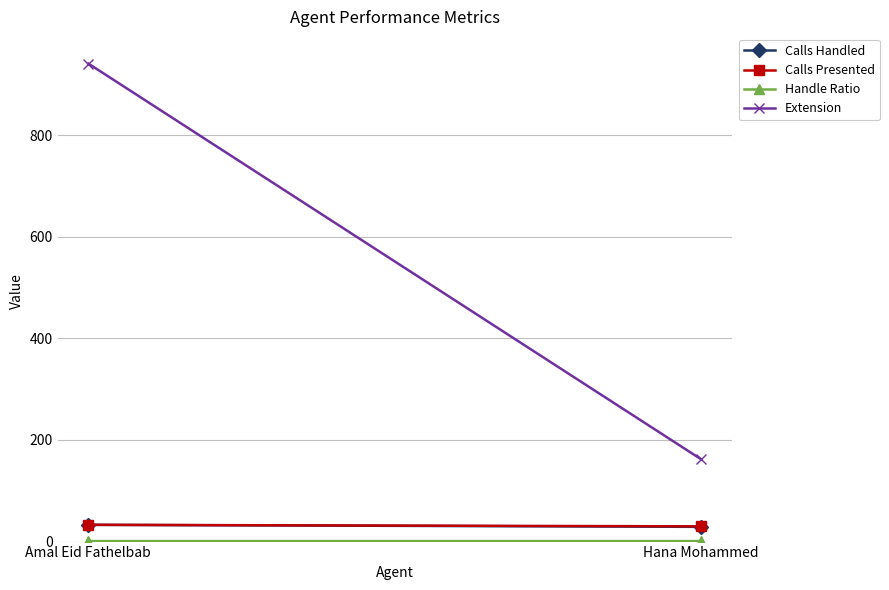

Is it true that Handle Ratio equals 0.4 at Hana Mohammed?

False